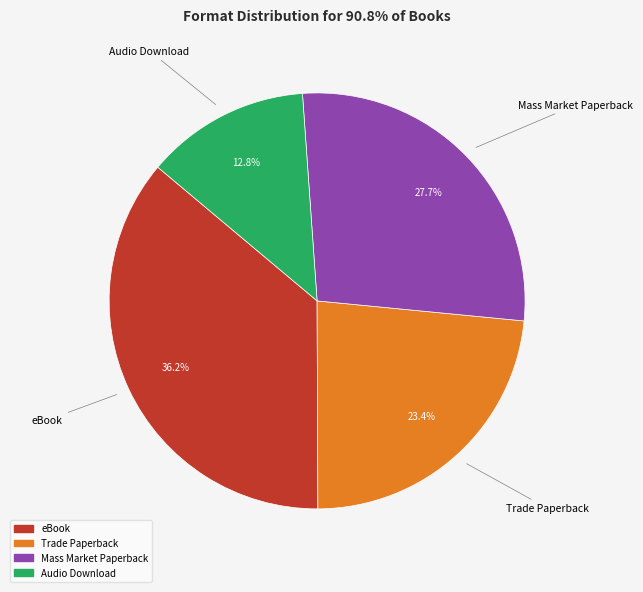

Does Trade Paperback account for over 50% of the chart?

No